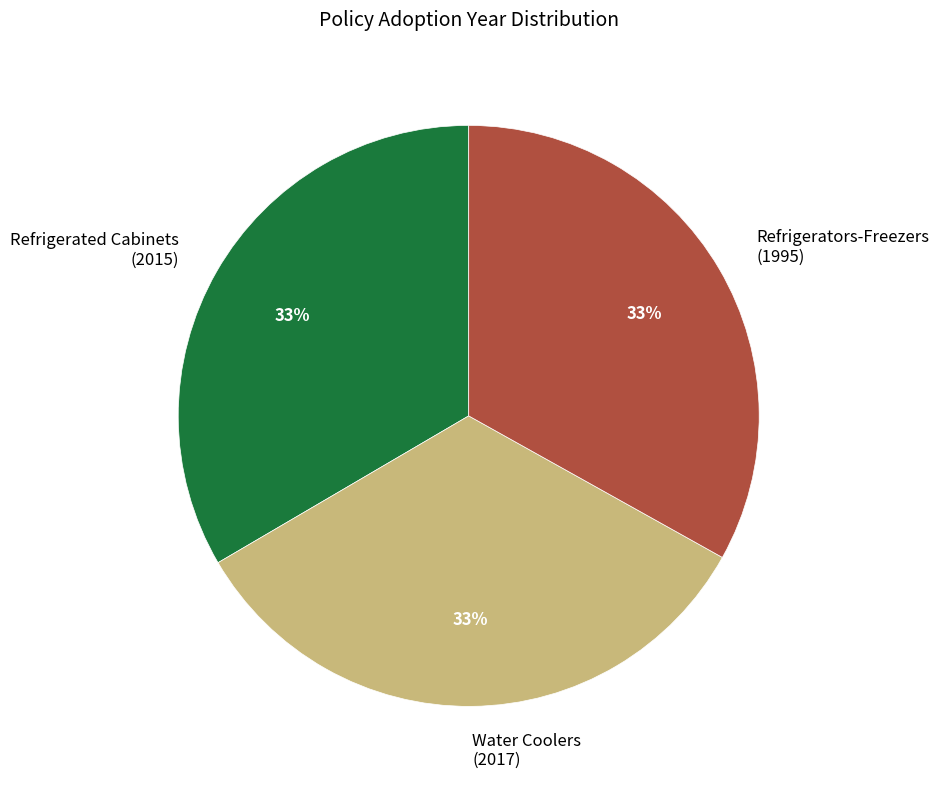

What is the ratio of the value at Refrigerators-Freezers (1995) to the value at Water Coolers (2017)?

1.0